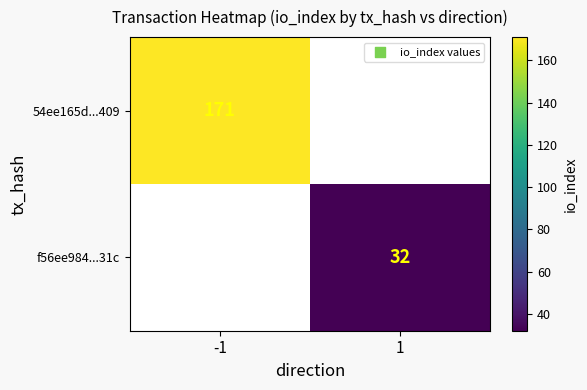

Is it true that 54ee165d...409 equals 55 at -1?

False